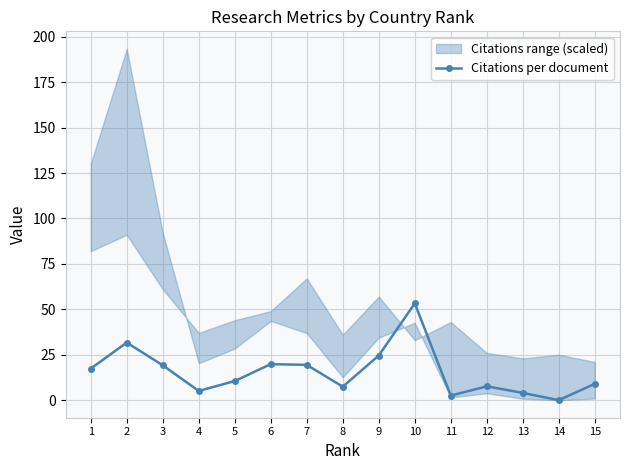

What is the sum of the values at 1 and 4?

22.4